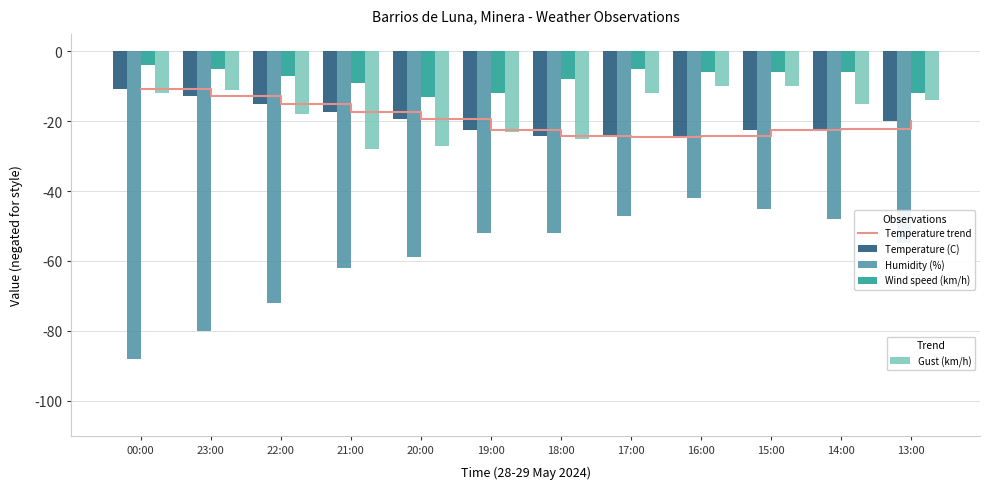

What is the smallest value displayed?

-88.0